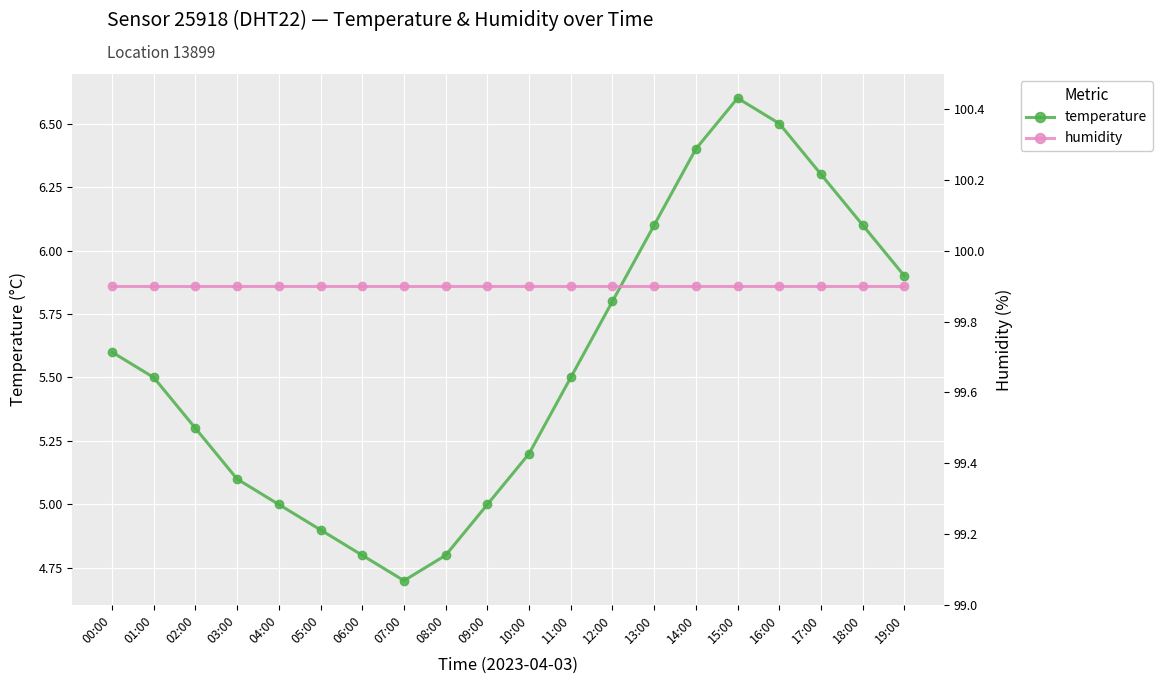

How many lines are shown in the chart?

2